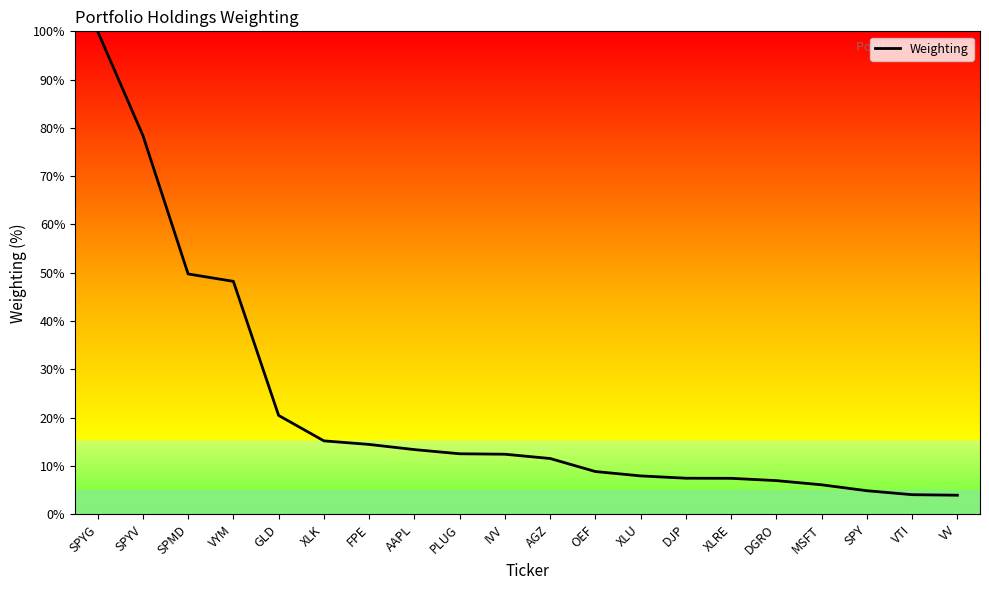

What is the change in value from SPYG to FPE?

-85.5